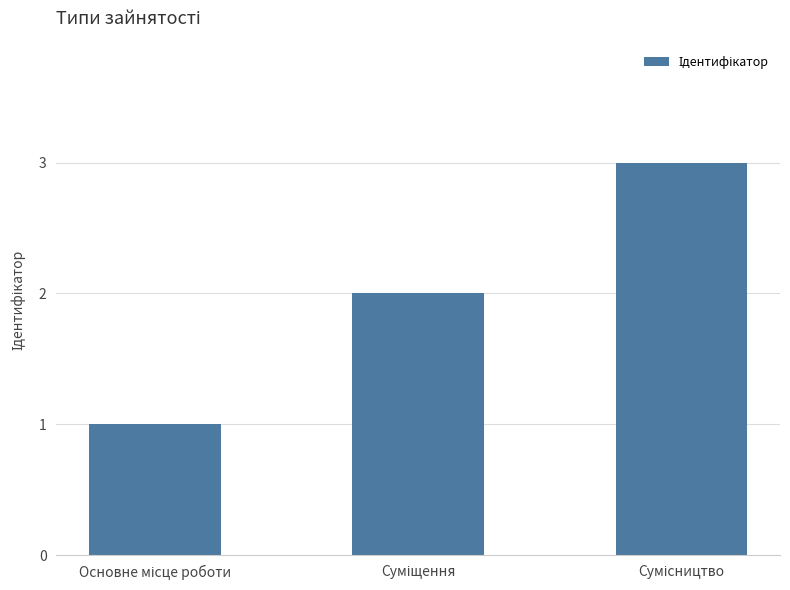

What is the sum of all values?

6